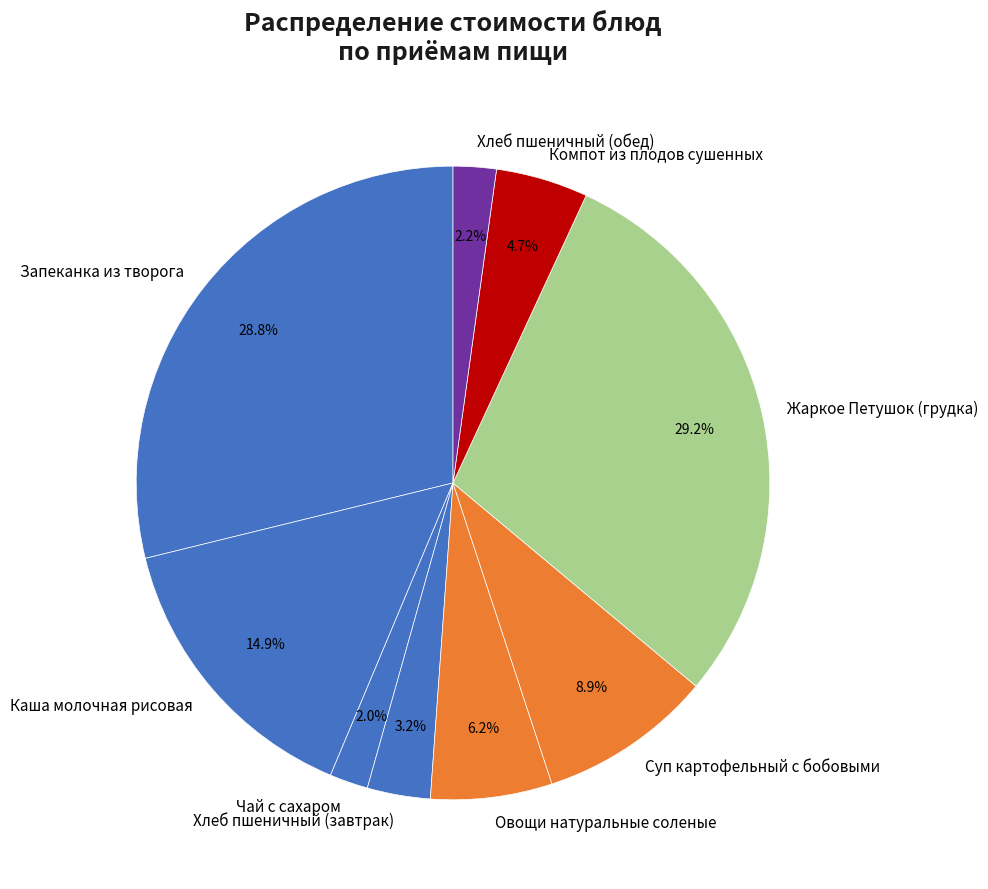

What is the ratio of the value at Чай с сахаром to the value at Запеканка из творога?

0.1